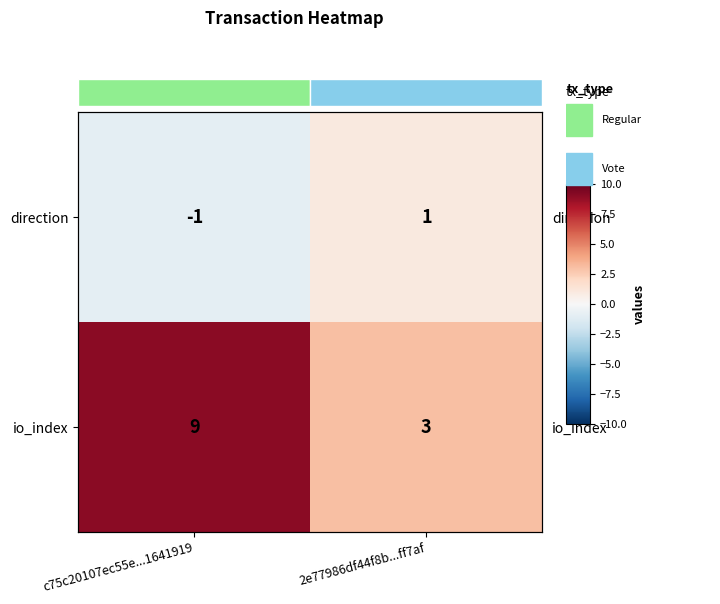

What is the sum of the io_index values at 2e77986df44f8b...ff7af and c75c20107ec55e...1641919?

12